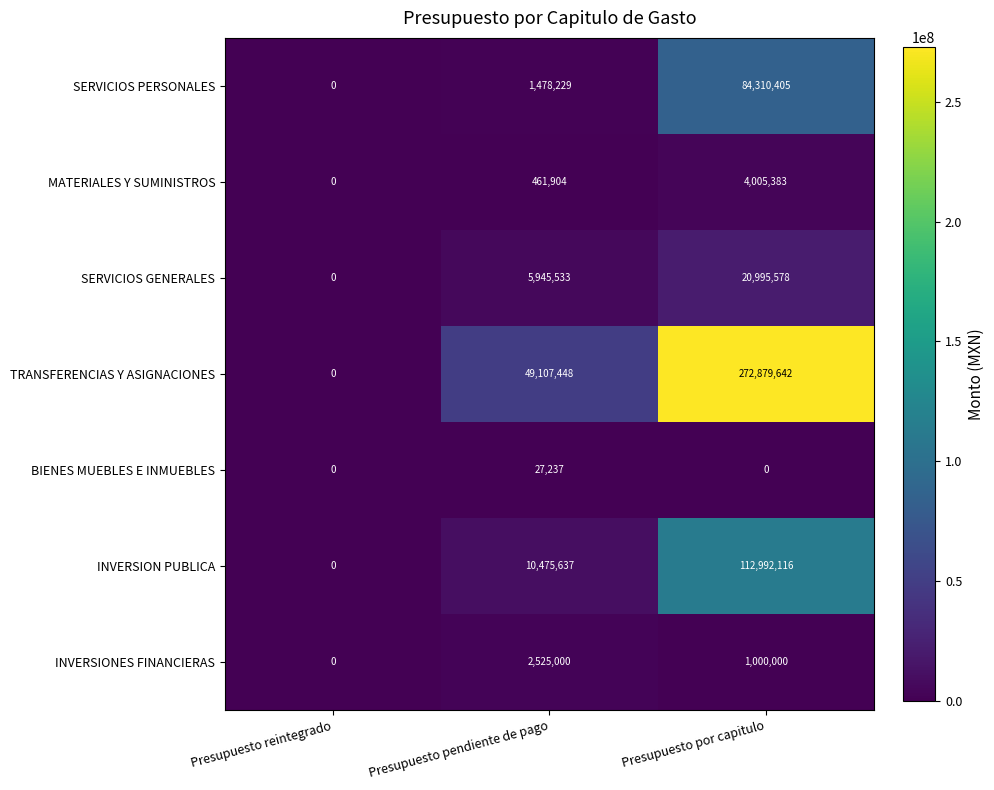

The value of BIENES MUEBLES E INMUEBLES at Presupuesto reintegrado is -17542. True or false?

False